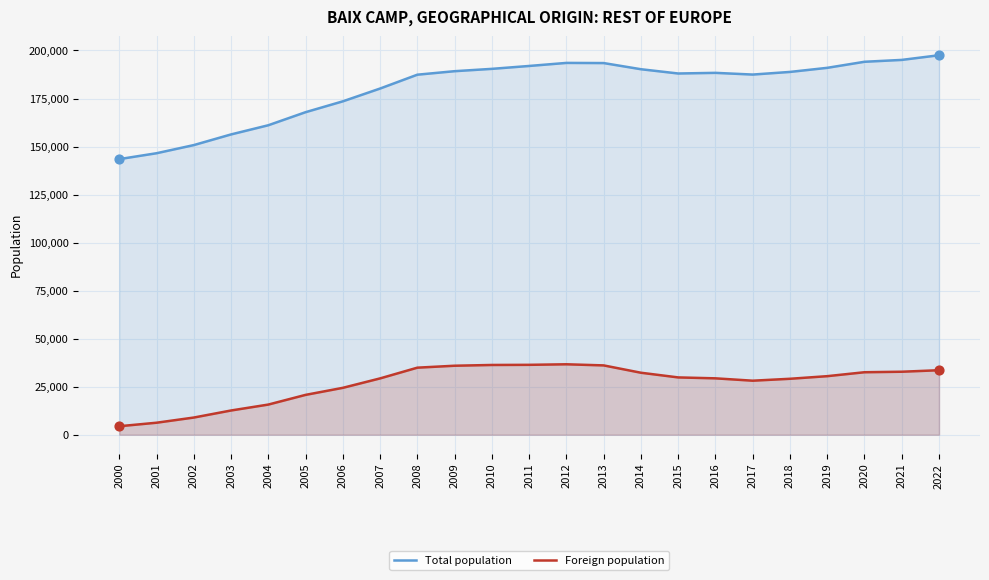

What are all the series names shown in the legend?

Total population, Foreign population